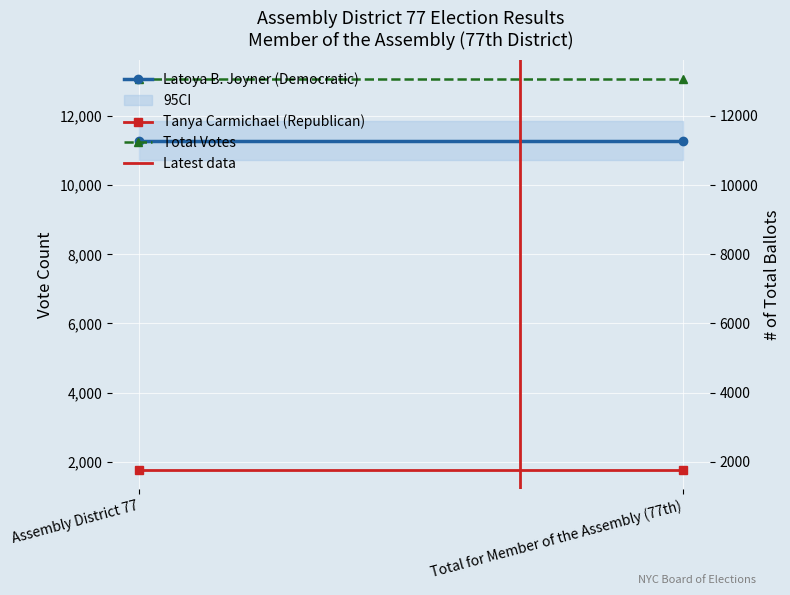

What is the sum of the Total Votes values at Total for Member of the Assembly (77th) and Assembly District 77?

26136